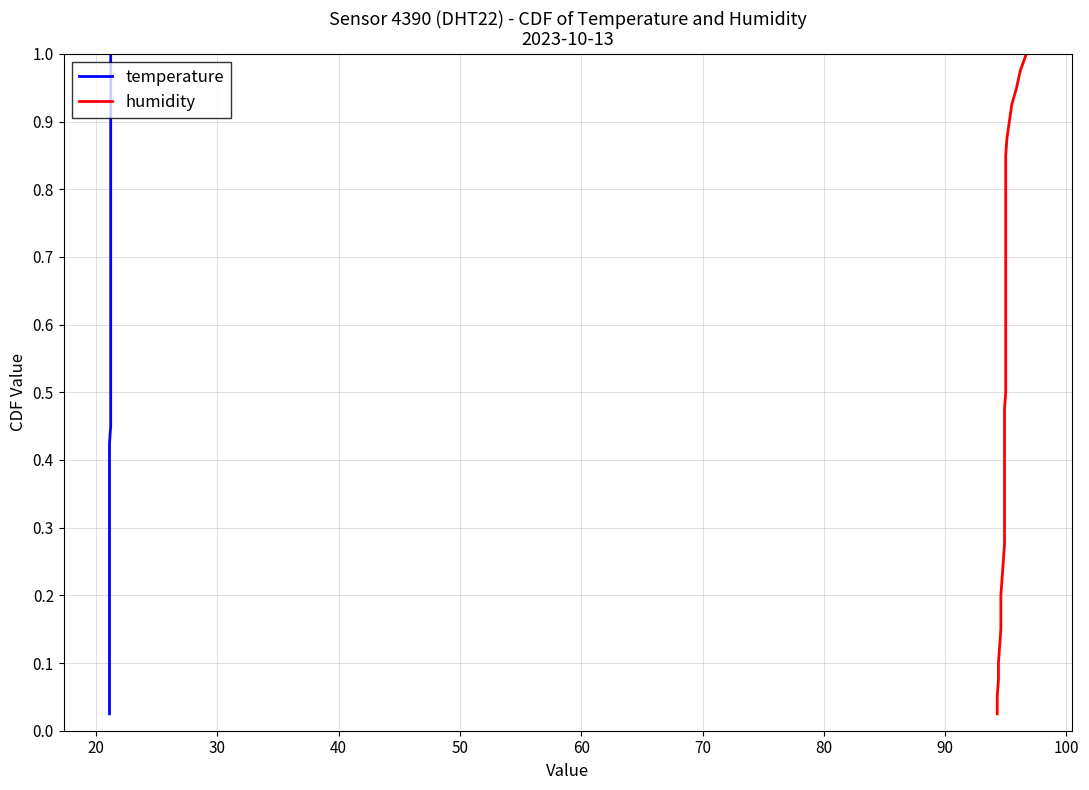

How many distinct data groups are displayed?

2